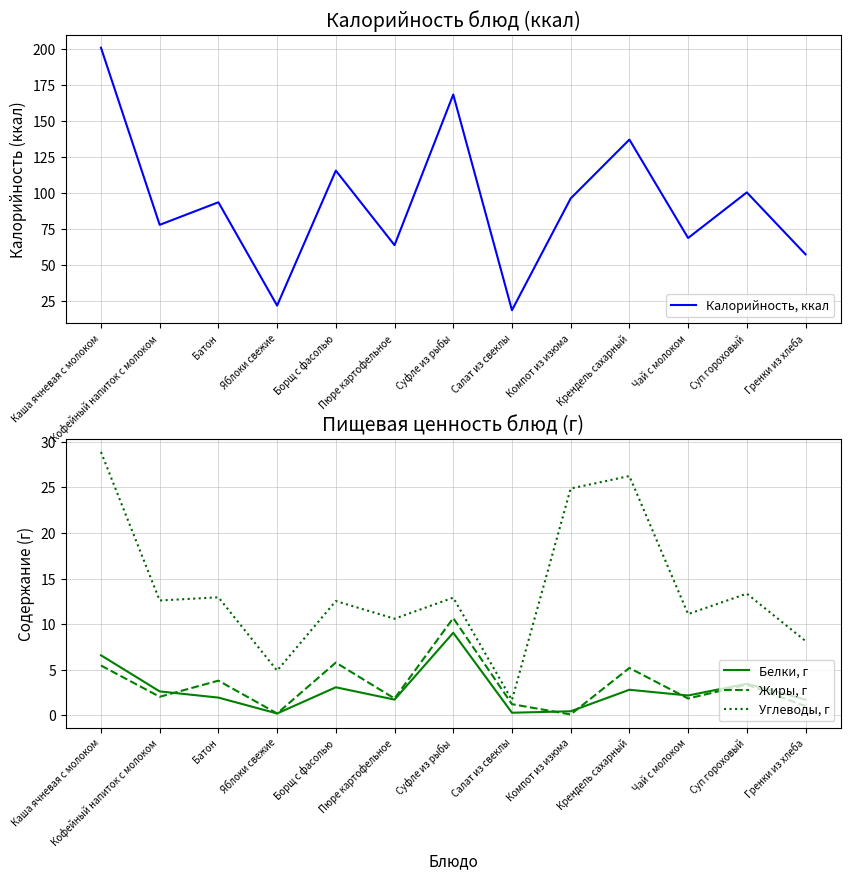

What are all the series names shown in the legend?

Калорийность, ккал, Белки, г, Жиры, г, Углеводы, г